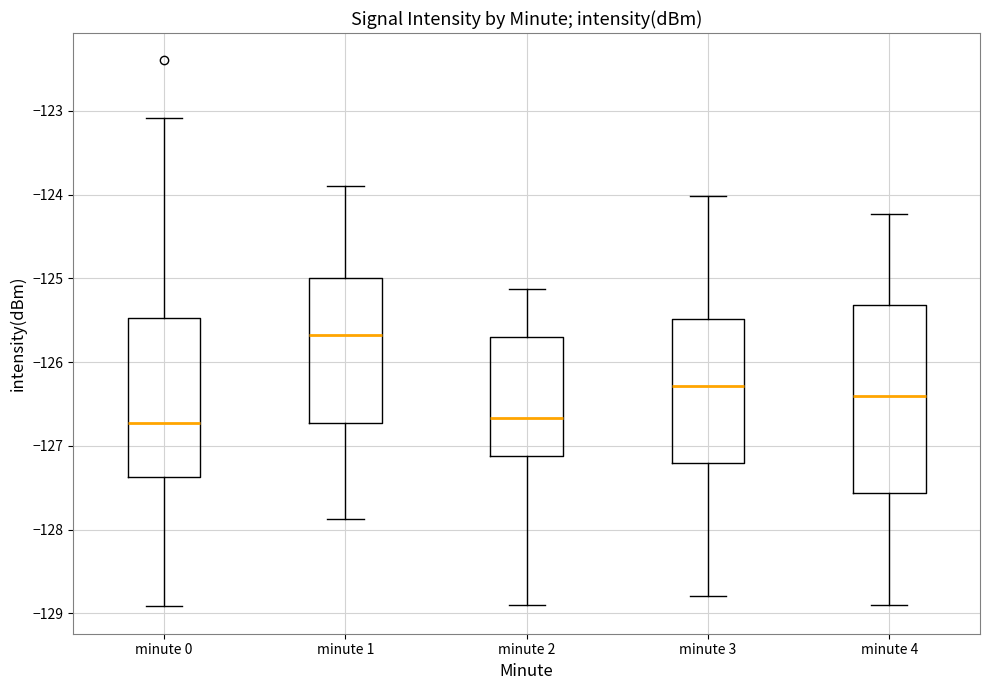

Which box is the tallest, from its lower edge to its upper edge?

minute 4